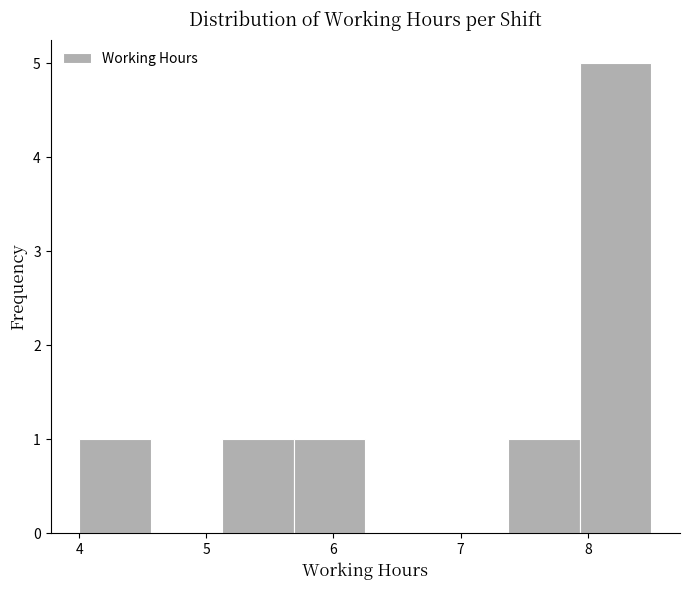

Reading left to right, list every bar in this chart as the range it spans on the x-axis followed by its height. Neither the bar edges nor the heights are printed on the chart, so give them approximately, as read against the axes.

4.0 to 4.6: 1
4.6 to 5.1: 0
5.1 to 5.7: 1
5.7 to 6.3: 1
6.3 to 6.8: 0
6.8 to 7.4: 0
7.4 to 7.9: 1
7.9 to 8.5: 5